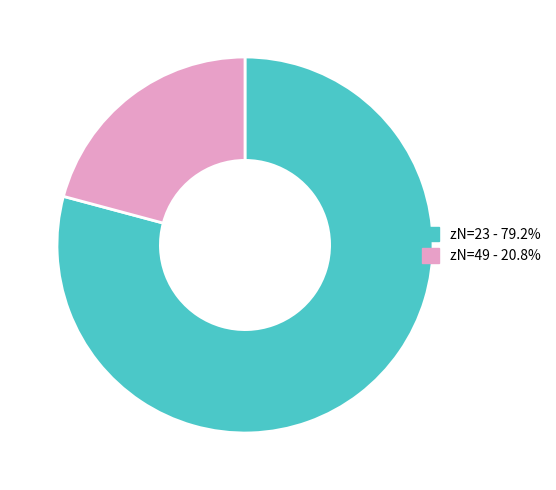

Is there any slice that represents more than half of the pie?

Yes